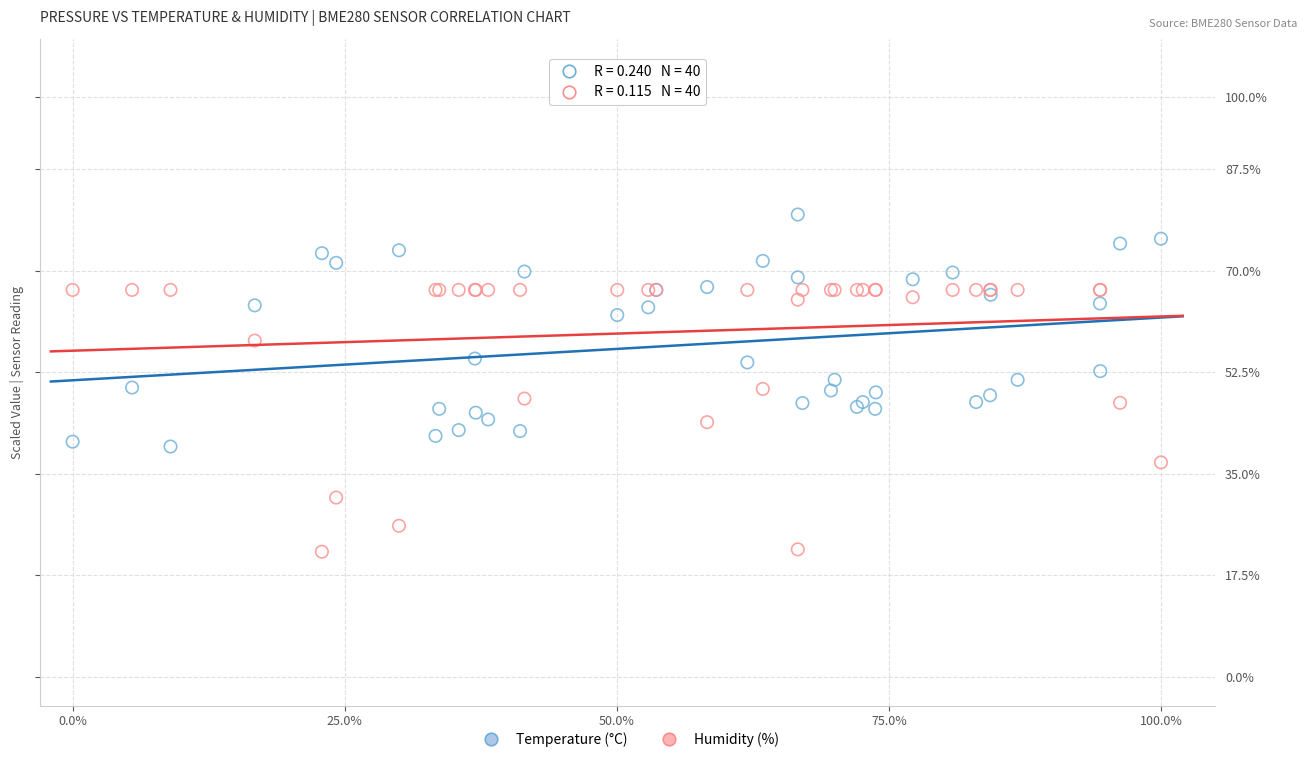

Which series has the largest Y range (max minus min)?

Humidity (%)